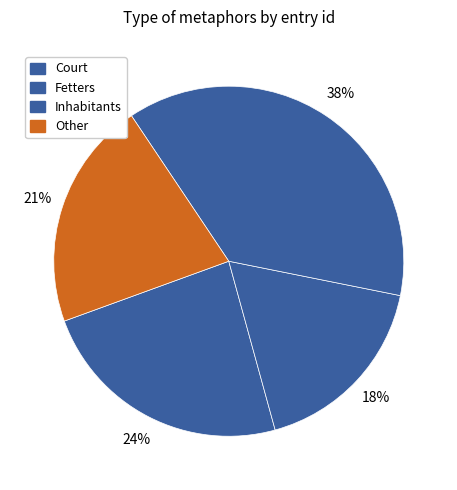

Is there any slice that represents more than half of the pie?

No